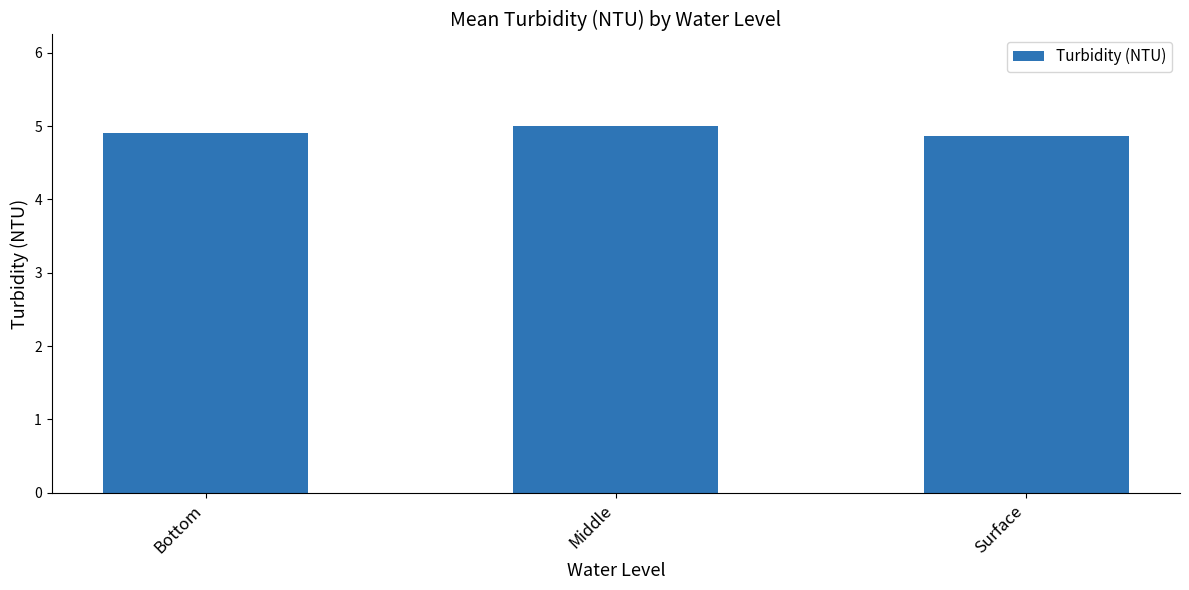

The value at Surface is 1.8. True or false?

False